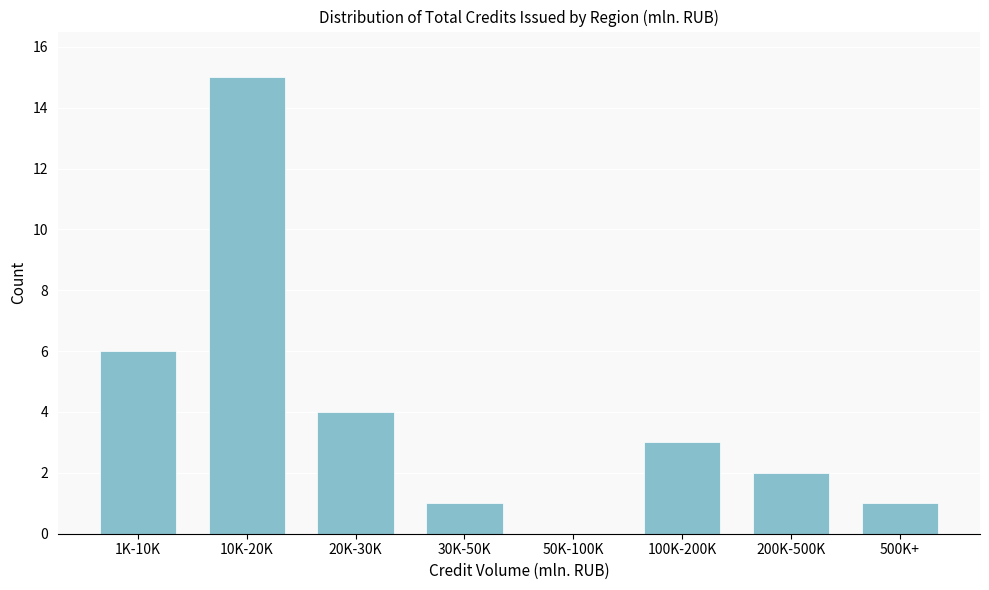

Reading left to right, extract all data points from this chart.

1K-10K=6	10K-20K=15	20K-30K=4	30K-50K=1	50K-100K=0	100K-200K=3	200K-500K=2	500K+=1